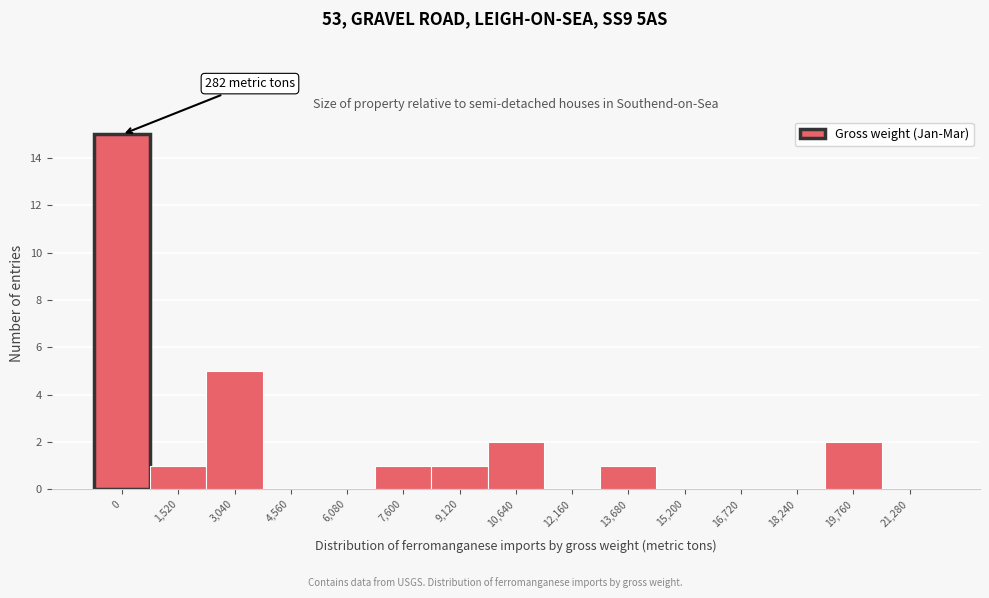

Reading right to left, list all the values displayed in this chart.

21,280=0	19,760=2	18,240=0	16,720=0	15,200=0	13,680=1	12,160=0	10,640=2	9,120=1	7,600=1	6,080=0	4,560=0	3,040=5	1,520=1	0=15